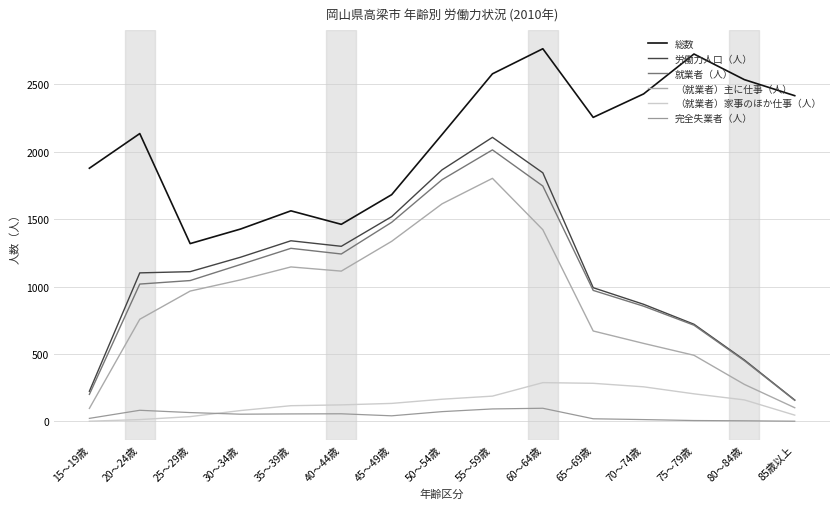

Is this an area chart (filled region under the line)?

No